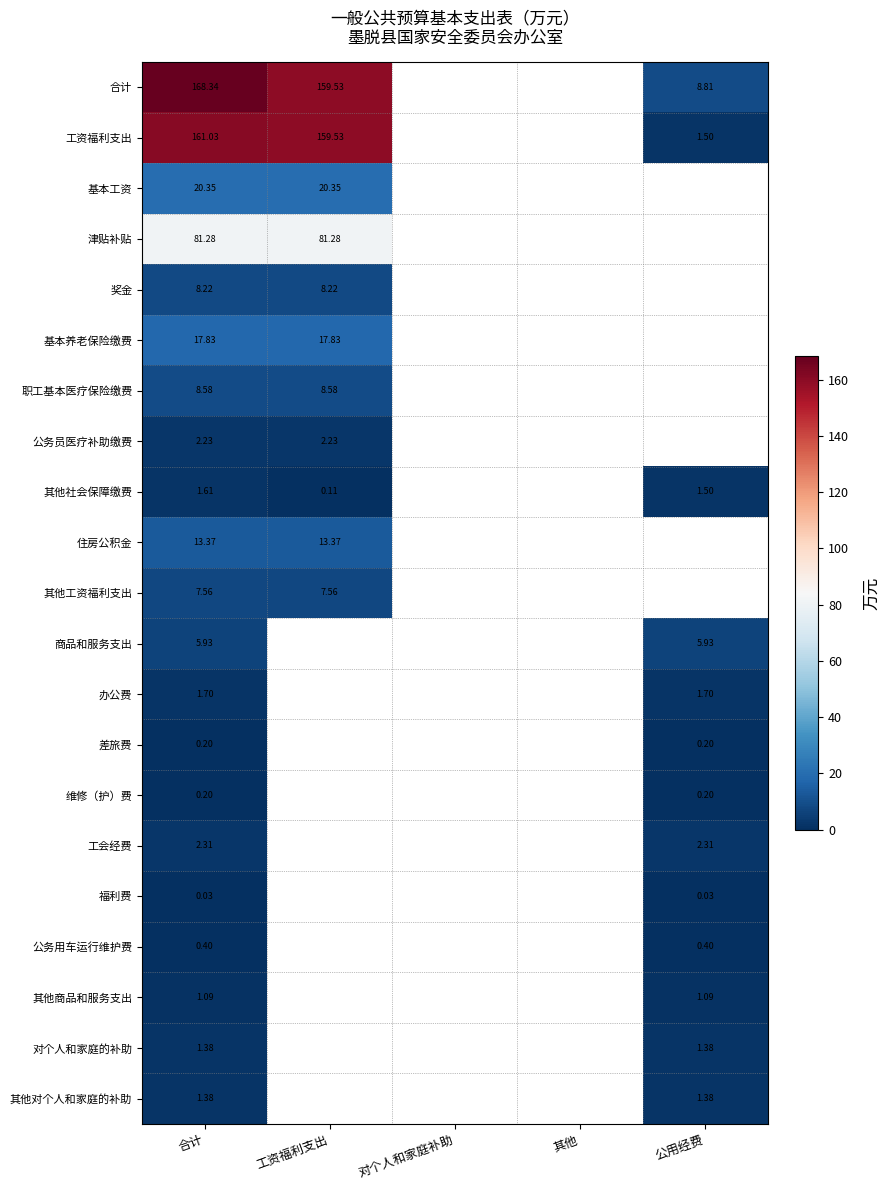

Is the value of 住房公积金 at 合计 greater than the value of 其他社会保障缴费 at 其他?

No